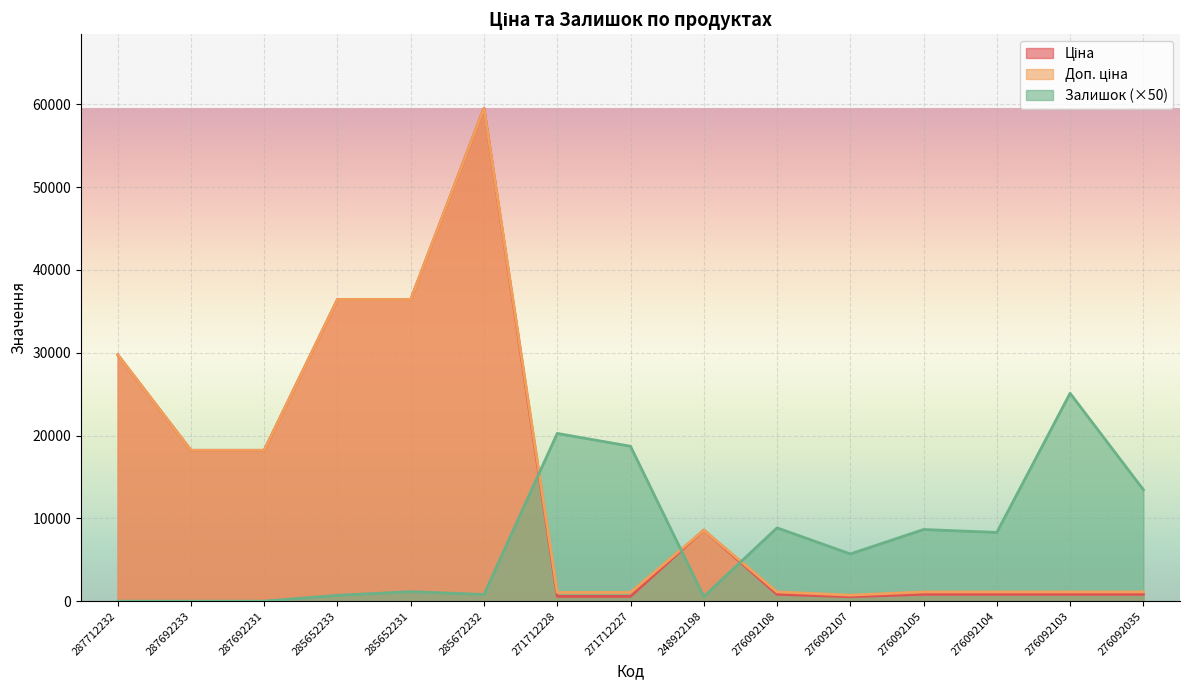

Which category has the lowest value in the Доп. ціна series?

276092107